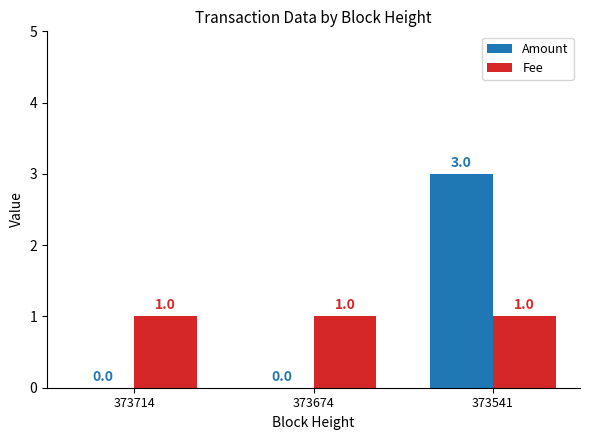

At which category is the sum across all series the highest?

373541